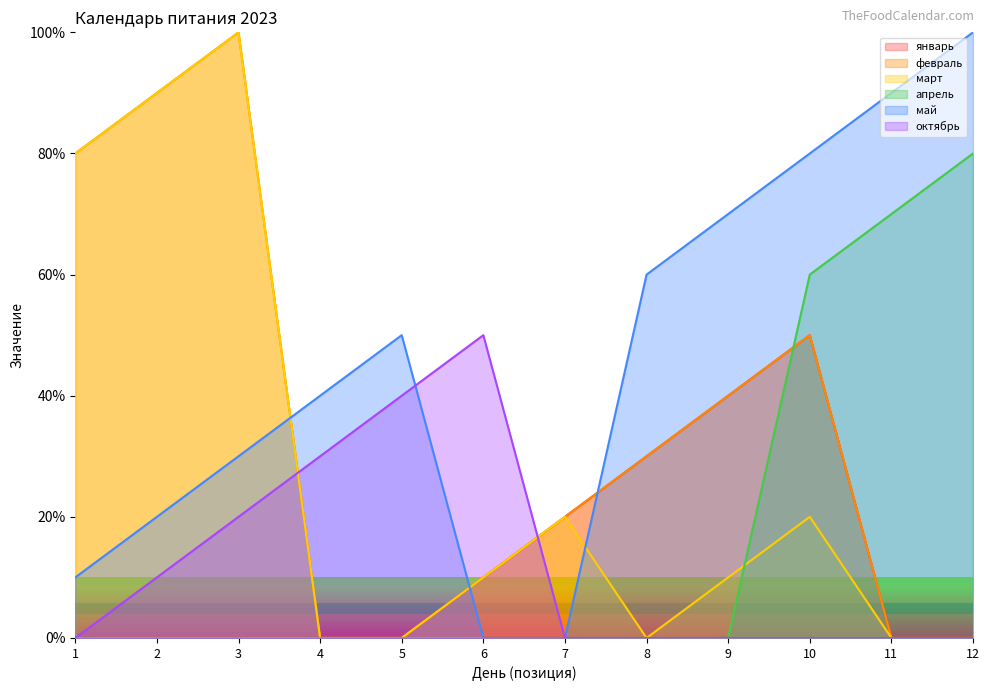

Reading left to right, extract all data points from this chart.

январь: 1=0	2=0	3=0	4=0	5=0	6=10	7=20	8=30	9=40	10=50	11=0	12=0
февраль: 1=80	2=90	3=100	4=0	5=0	6=10	7=20	8=30	9=40	10=50	11=0	12=0
март: 1=80	2=90	3=100	4=0	5=0	6=10	7=20	8=0	9=10	10=20	11=0	12=0
апрель: 1=0	2=0	3=0	4=0	5=0	6=0	7=0	8=0	9=0	10=60	11=70	12=80
май: 1=10	2=20	3=30	4=40	5=50	6=0	7=0	8=60	9=70	10=80	11=90	12=100
октябрь: 1=0	2=10	3=20	4=30	5=40	6=50	7=0	8=0	9=0	10=0	11=0	12=0